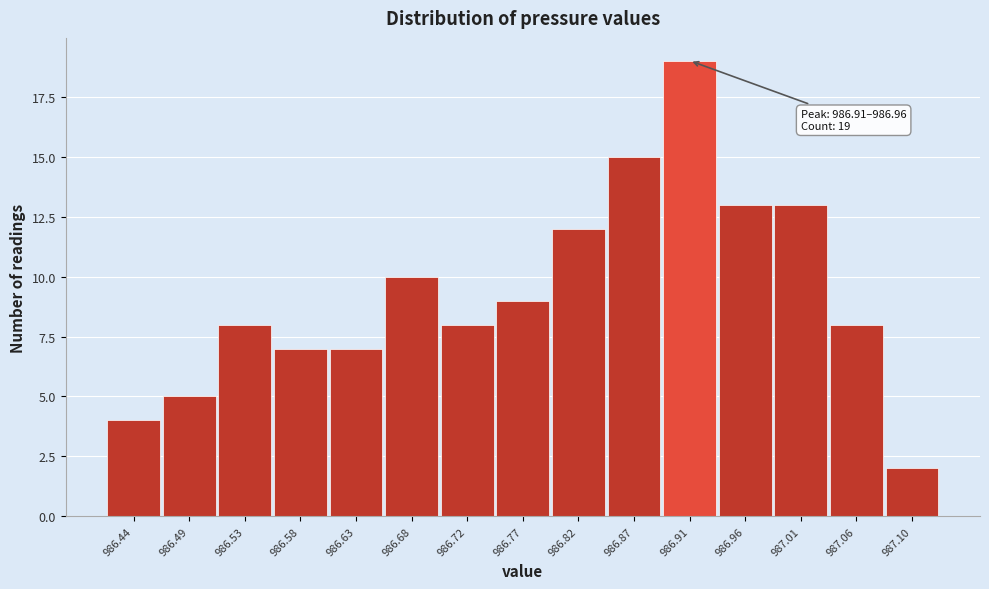

Reading left to right, transcribe all the data shown in this chart.

4	5	8	7	7	10	8	9	12	15	19	13	13	8	2